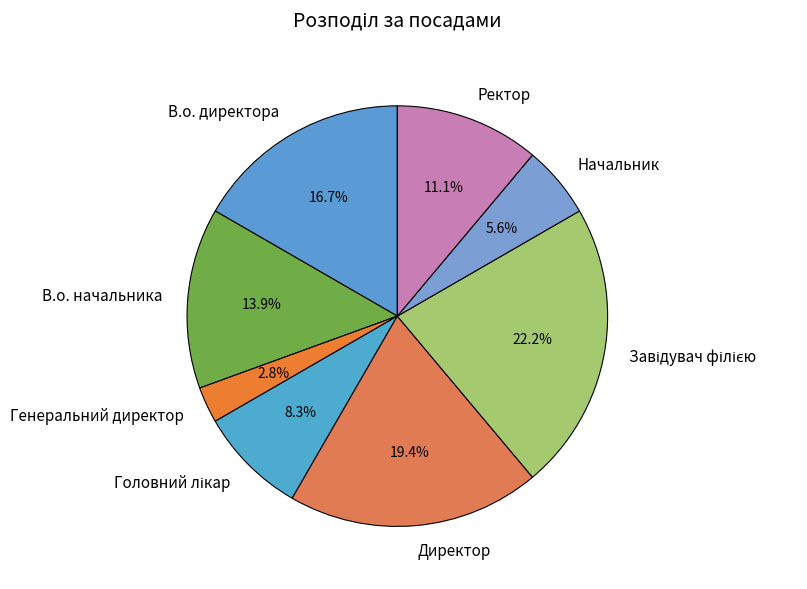

Combined, do Директор and Ректор account for over 50%?

No